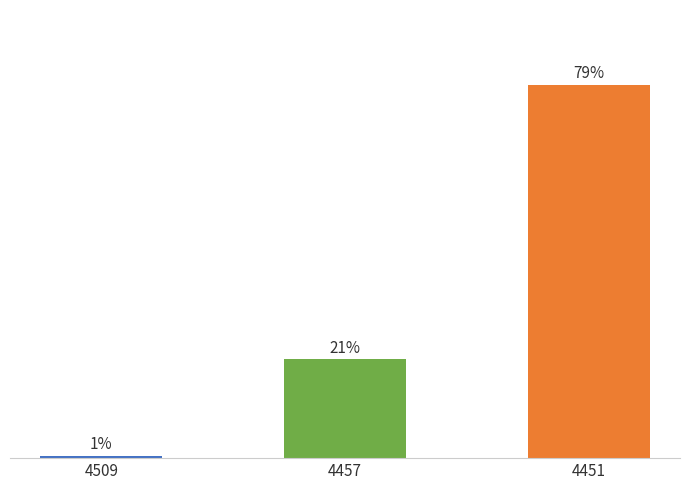

At which label is the value closest to 39?

4457